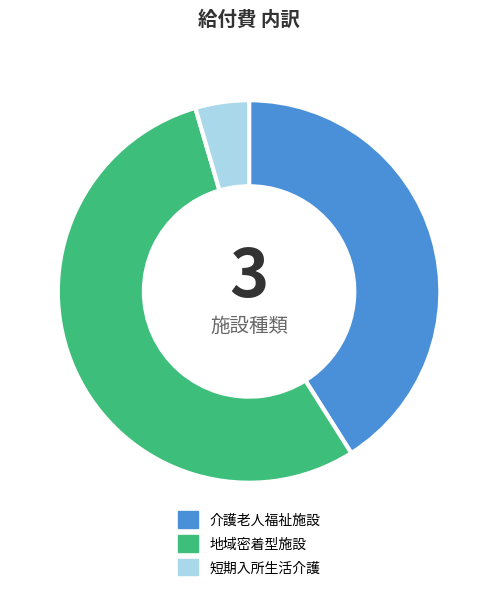

Does any single category account for the majority?

Yes